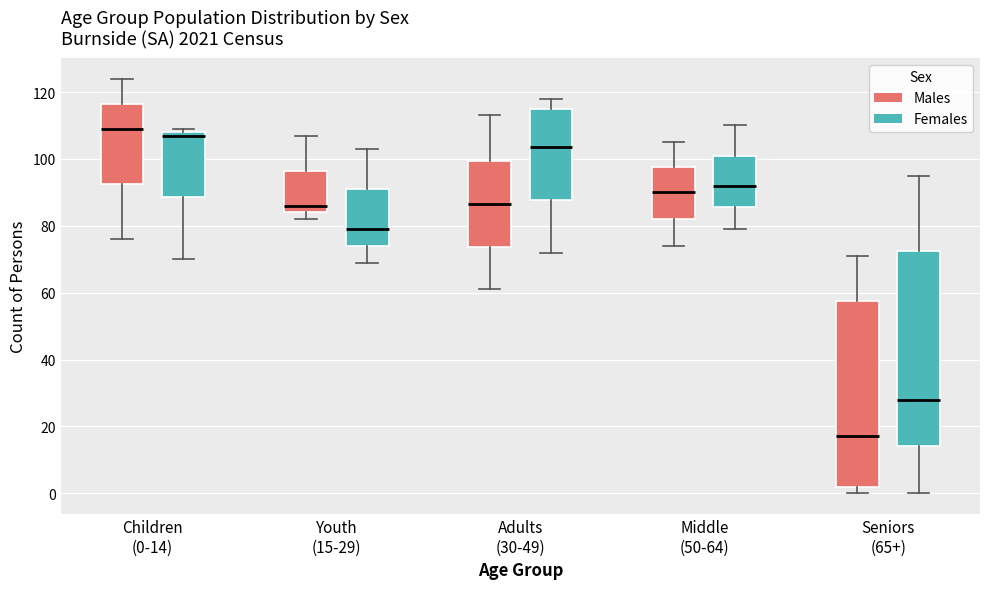

Reading left to right, read every box against the y-axis: the position of its median line, the range the box covers, and the ends of its whiskers. The values are not printed on the chart, so give them approximately, as read against the axis.

Children (0-14) (Males): median 110, box 92 to 116, whiskers 76 to 124
Children (0-14) (Females): median 108 (just below the box's upper edge), box 88 to 108, whiskers 70 to 110
Youth (15-29) (Males): median 86, box 84 to 96, whiskers 82 to 108
Youth (15-29) (Females): median 80, box 74 to 92, whiskers 70 to 104
Adults (30-49) (Males): median 86, box 74 to 100, whiskers 62 to 114
Adults (30-49) (Females): median 104, box 88 to 116, whiskers 72 to 118
Middle (50-64) (Males): median 90, box 82 to 98, whiskers 74 to 106
Middle (50-64) (Females): median 92, box 86 to 102, whiskers 80 to 110
Seniors (65+) (Males): median 18, box 2 to 58, whiskers 0 to 72
Seniors (65+) (Females): median 28, box 14 to 72, whiskers 0 to 96